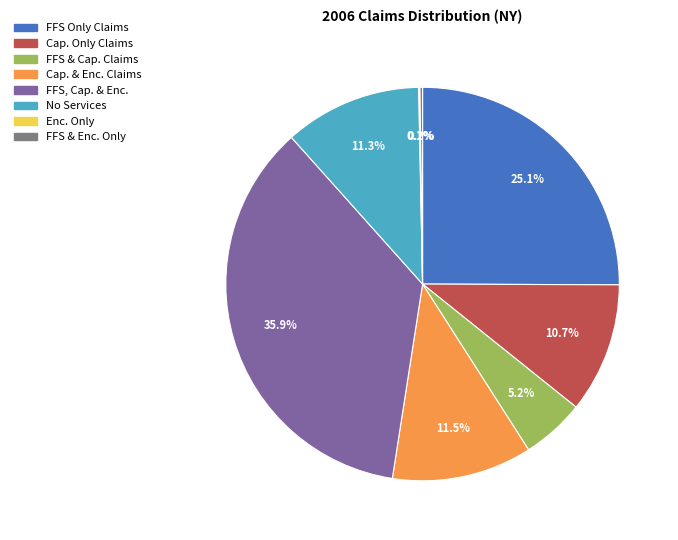

Does any single category account for the majority?

No